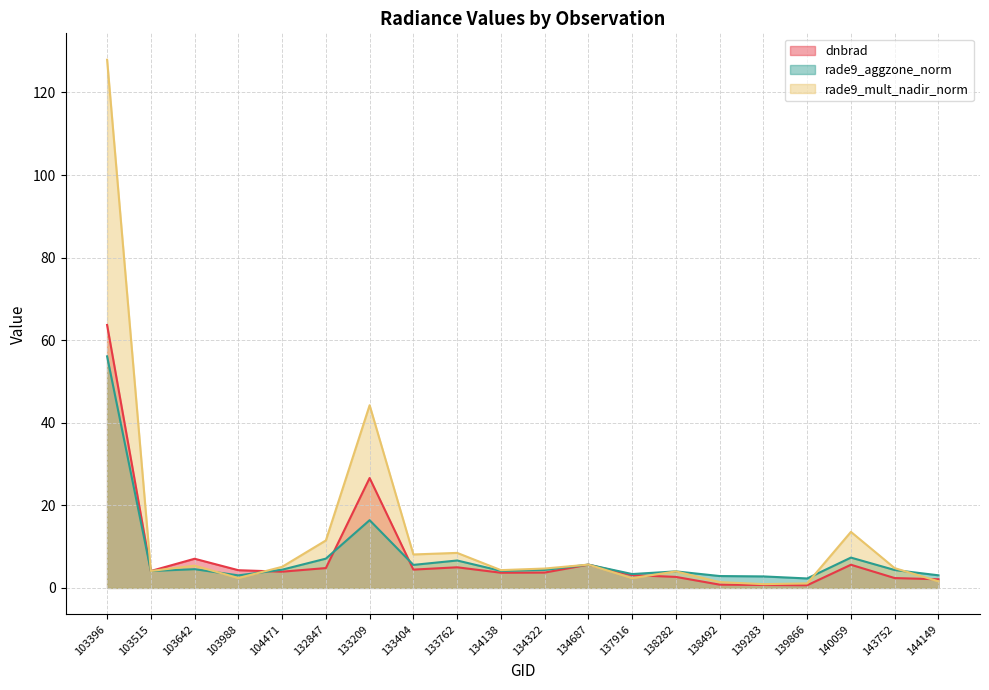

True or false: rade9_aggzone_norm and rade9_mult_nadir_norm intersect in this chart.

True